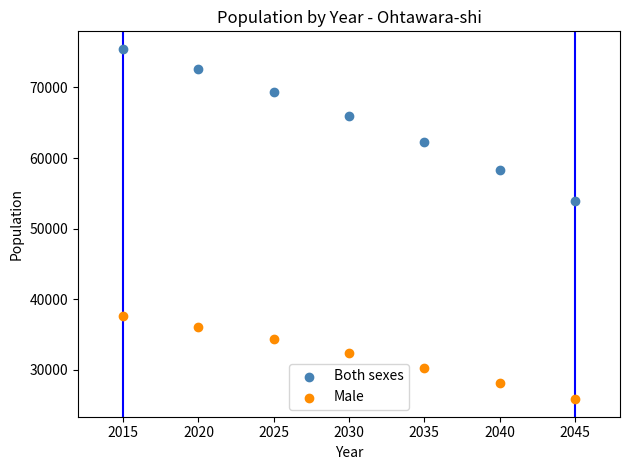

In the Male series, what Y value is closest to 31763?

32395